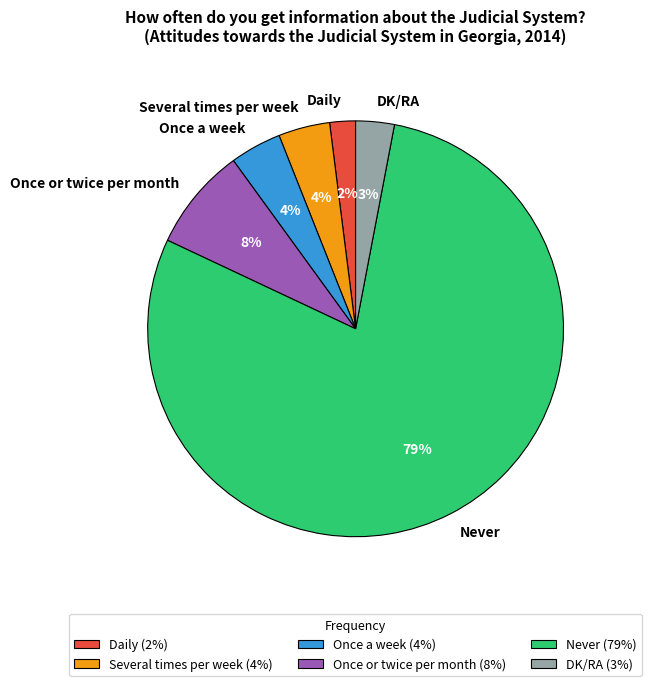

Between Several times per week and DK/RA, which is larger?

Several times per week